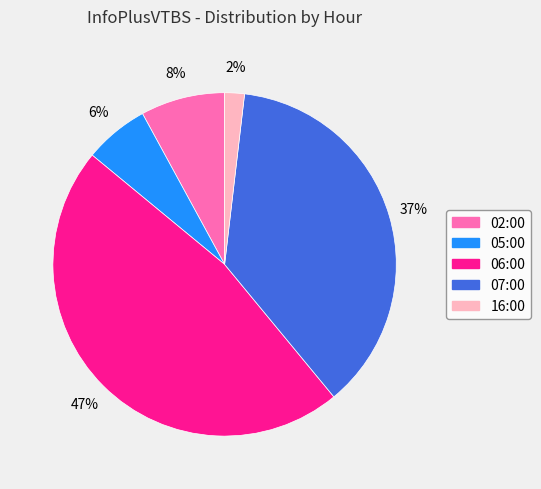

To the nearest percent, what is the difference between the 02:00 and 05:00 slice percentages?

2%